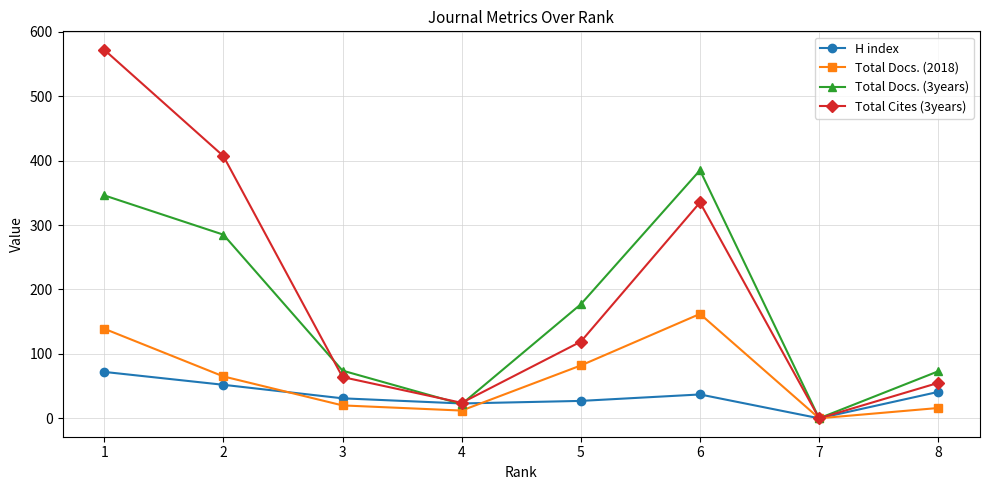

Count the number of categories in the chart.

8